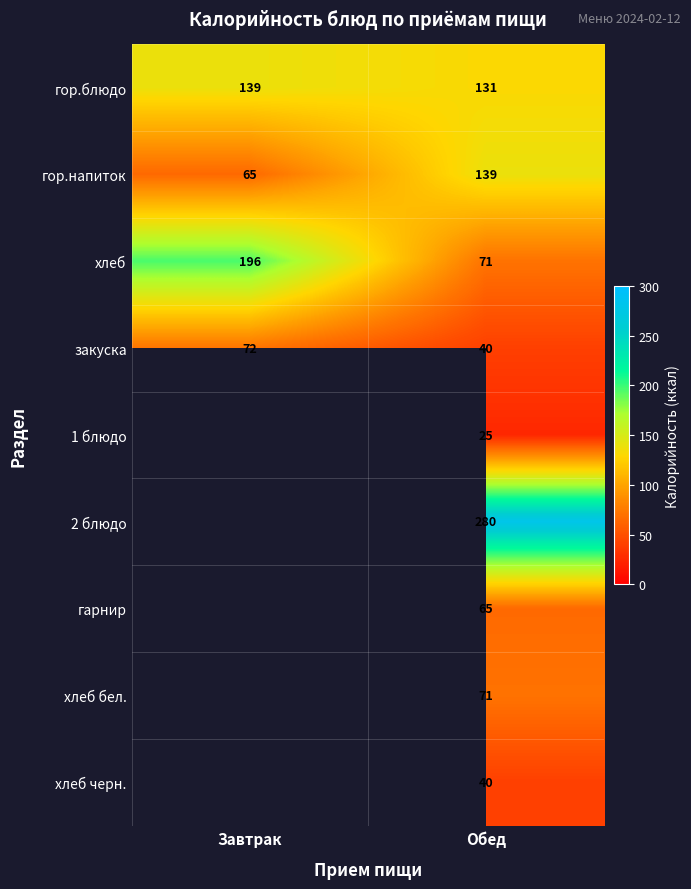

True or false: гор.напиток has a value of 244 at Обед.

False